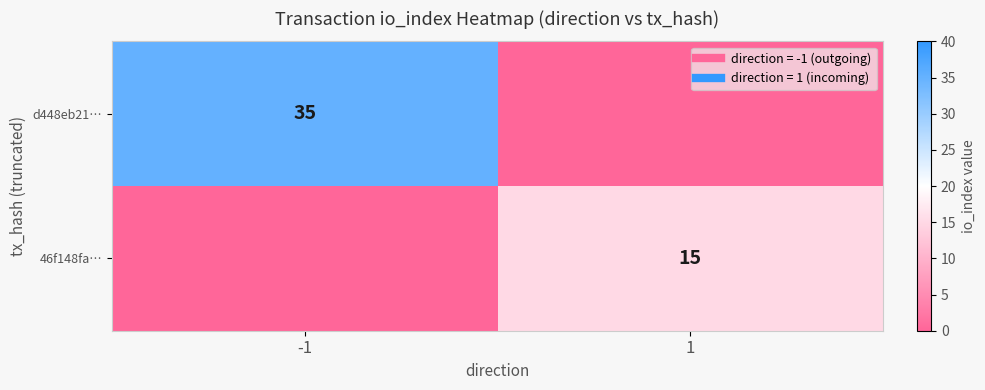

At which label does d448eb21… reach its minimum?

1